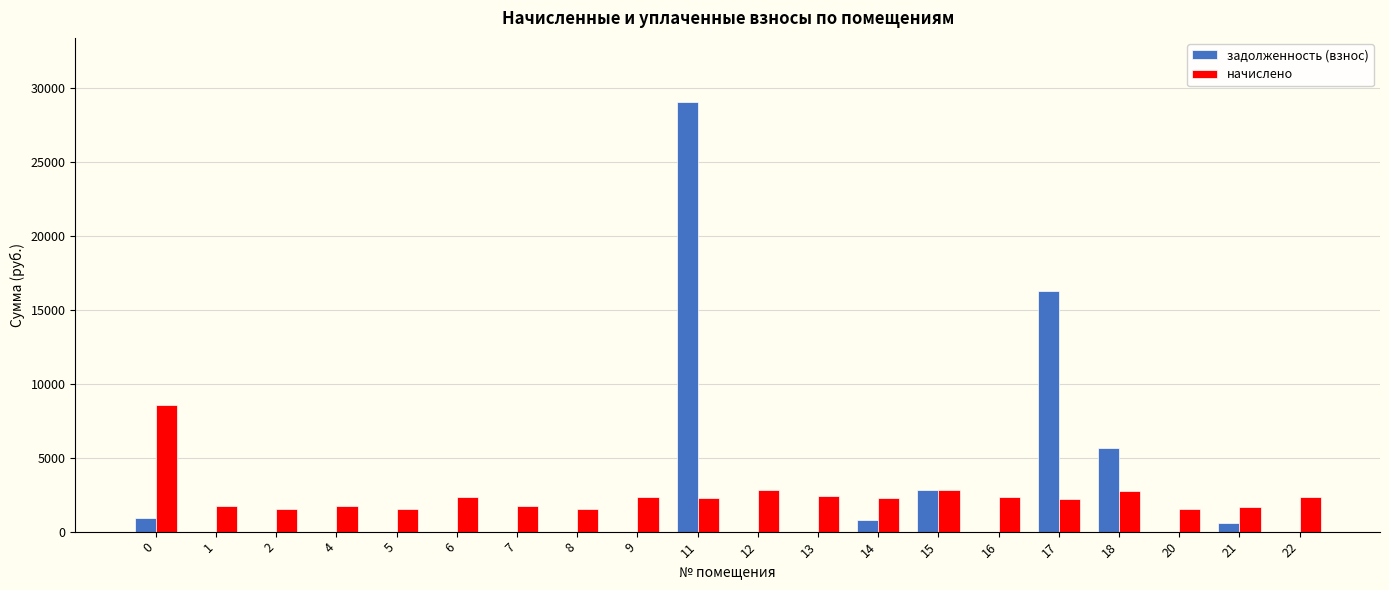

How many data points in задолженность (взнос) are above 0?

7